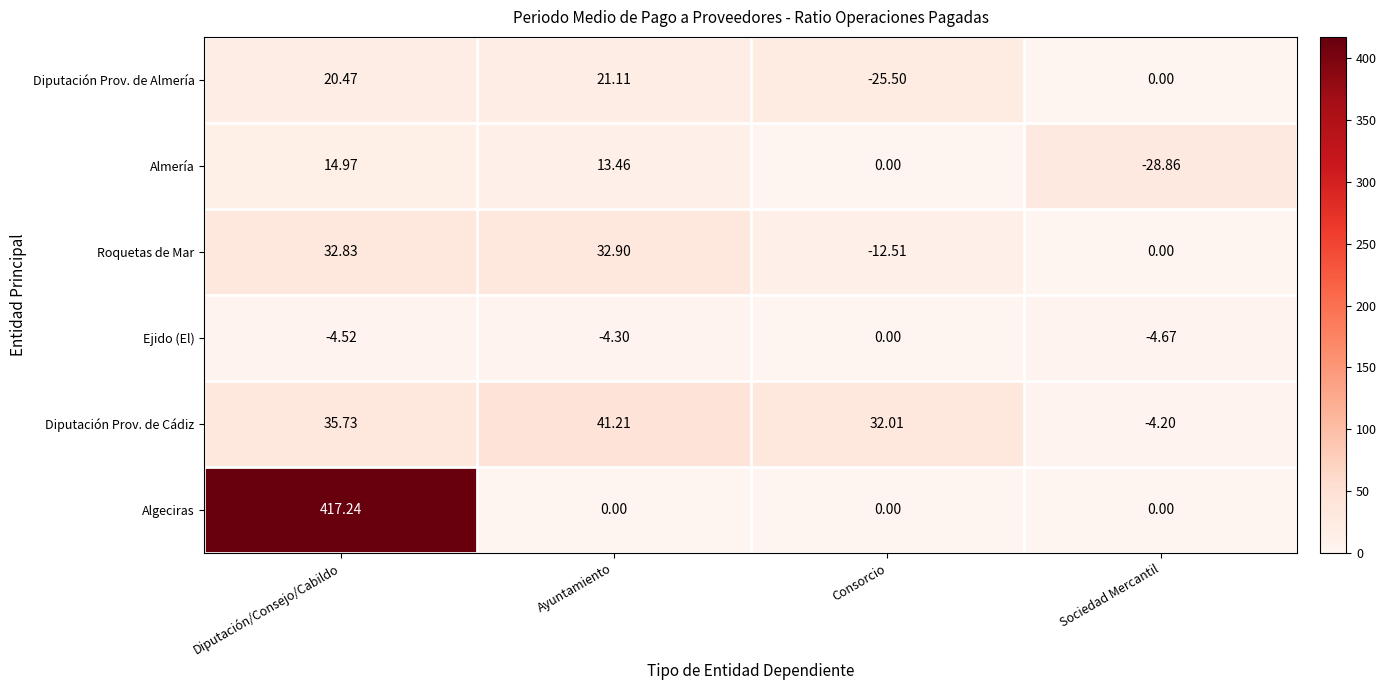

Between Diputación/Consejo/Cabildo and Sociedad Mercantil, which series saw the biggest shift?

Algeciras